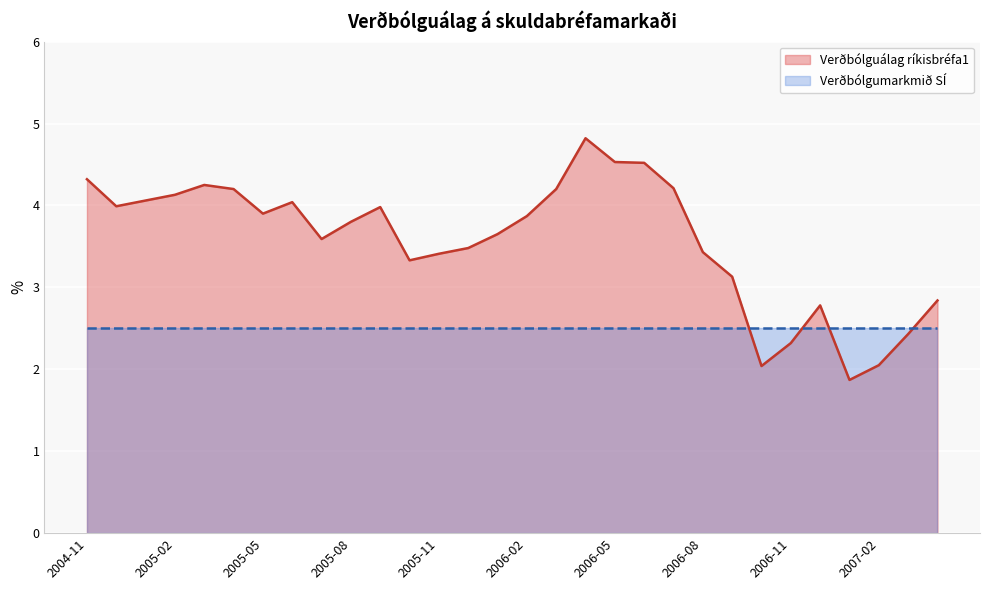

What position from the right is 2005-11?

18